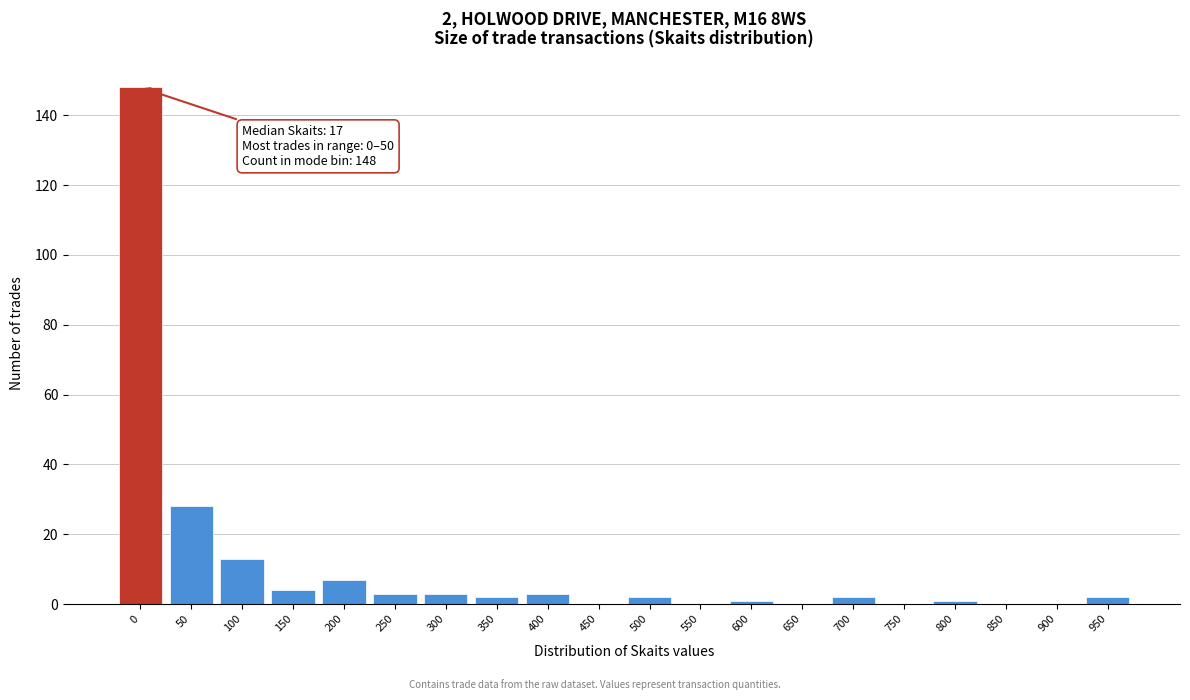

Reading left to right, extract all data points from this chart.

0=148	50=28	100=13	150=4	200=7	250=3	300=3	350=2	400=3	450=0	500=2	550=0	600=1	650=0	700=2	750=0	800=1	850=0	900=0	950=2